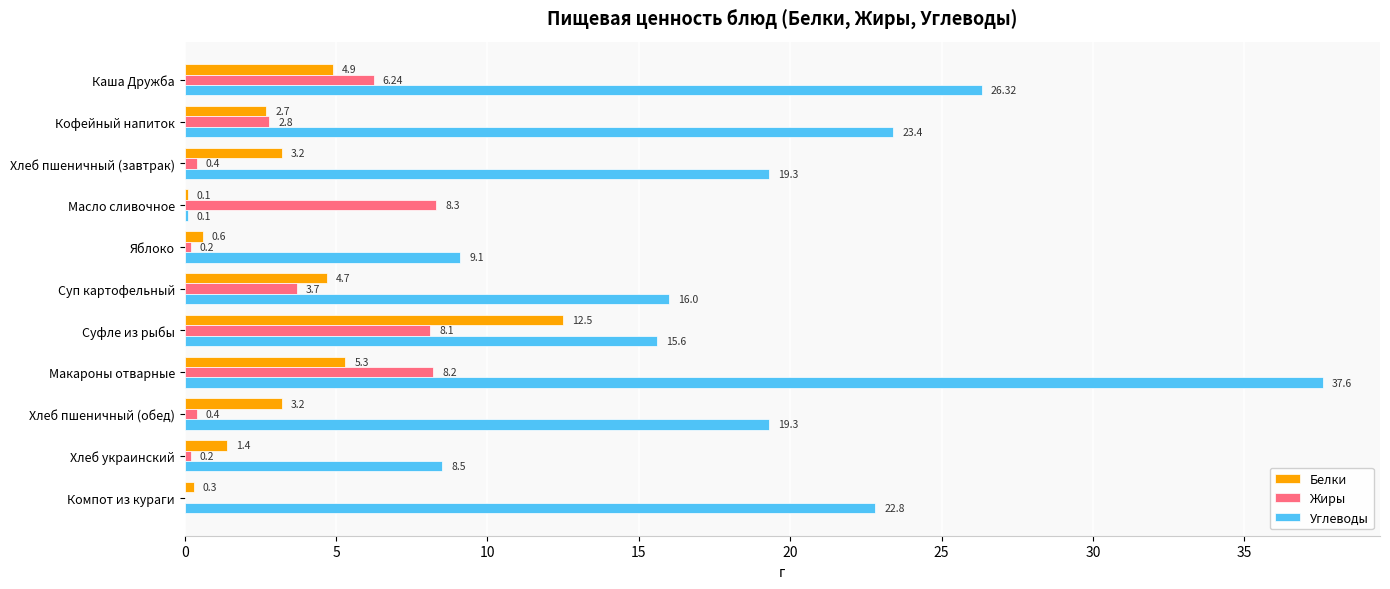

Where is Белки nearest to the value 6?

Макароны отварные